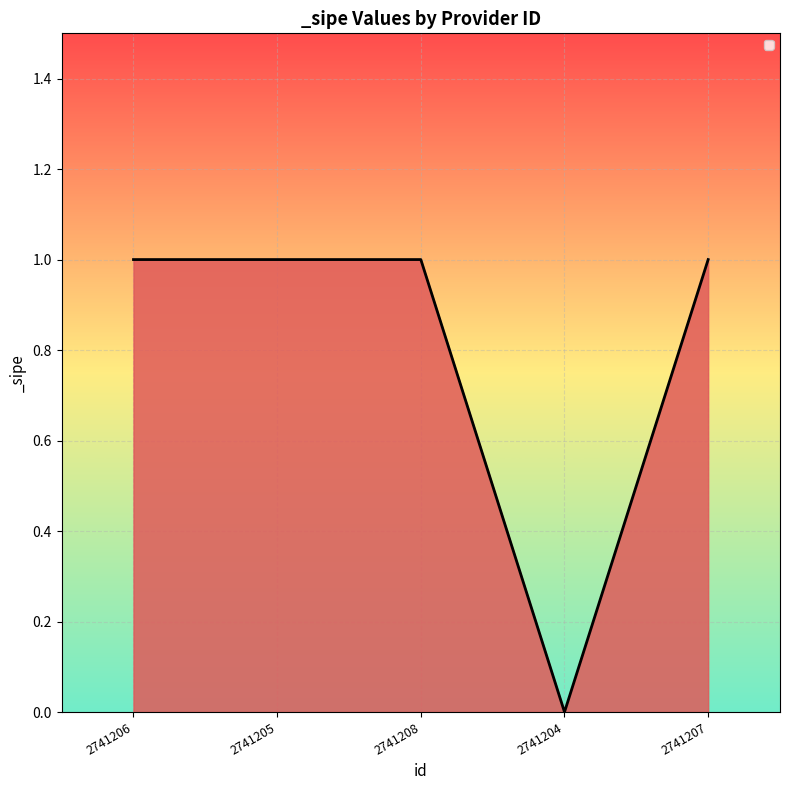

The chart shows a value of 1 at 2741206. True or false?

True